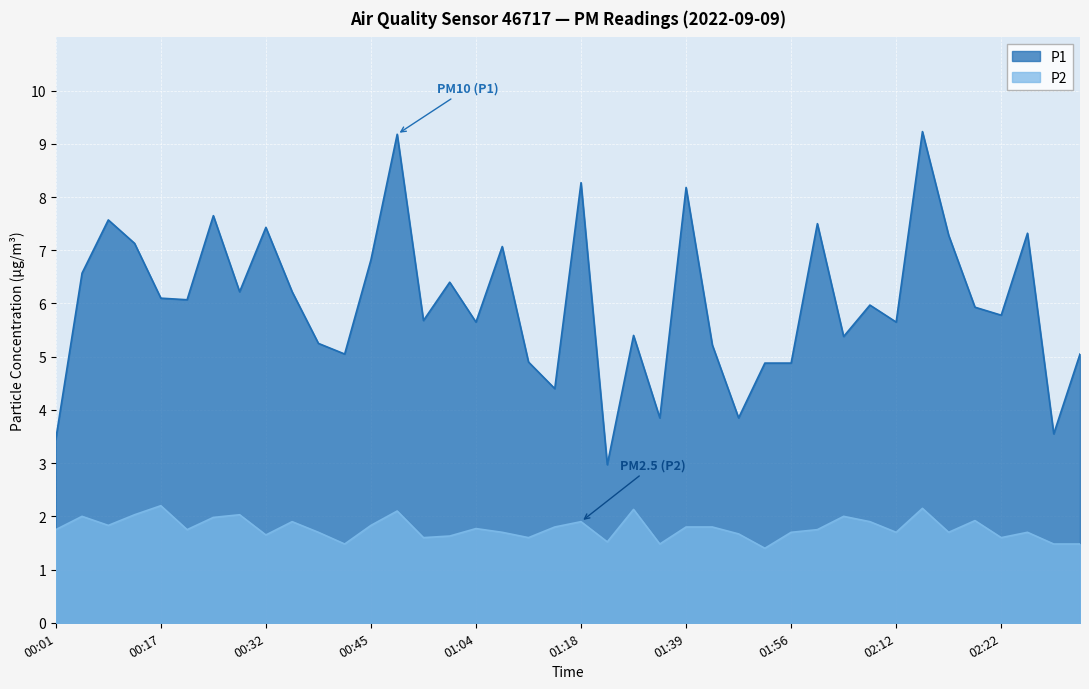

How many data points in P1 are less than 5?

9